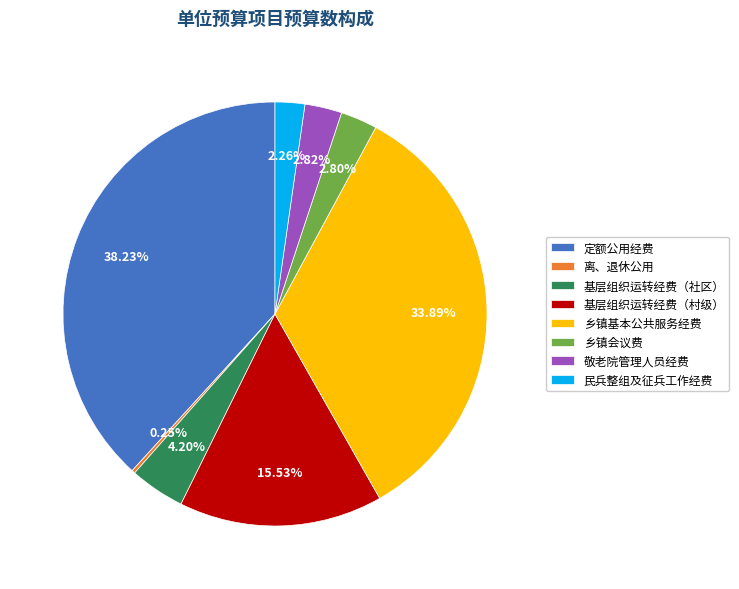

To the nearest percent, what is the difference between the 民兵整组及征兵工作经费 and 定额公用经费 slice percentages?

36%